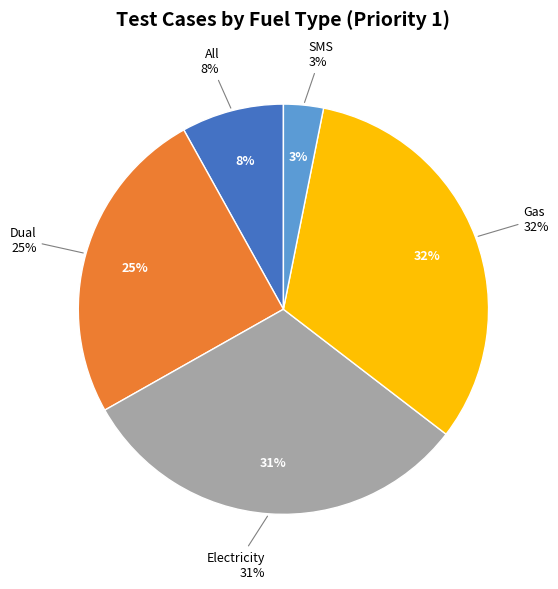

Does any single category account for the majority?

No